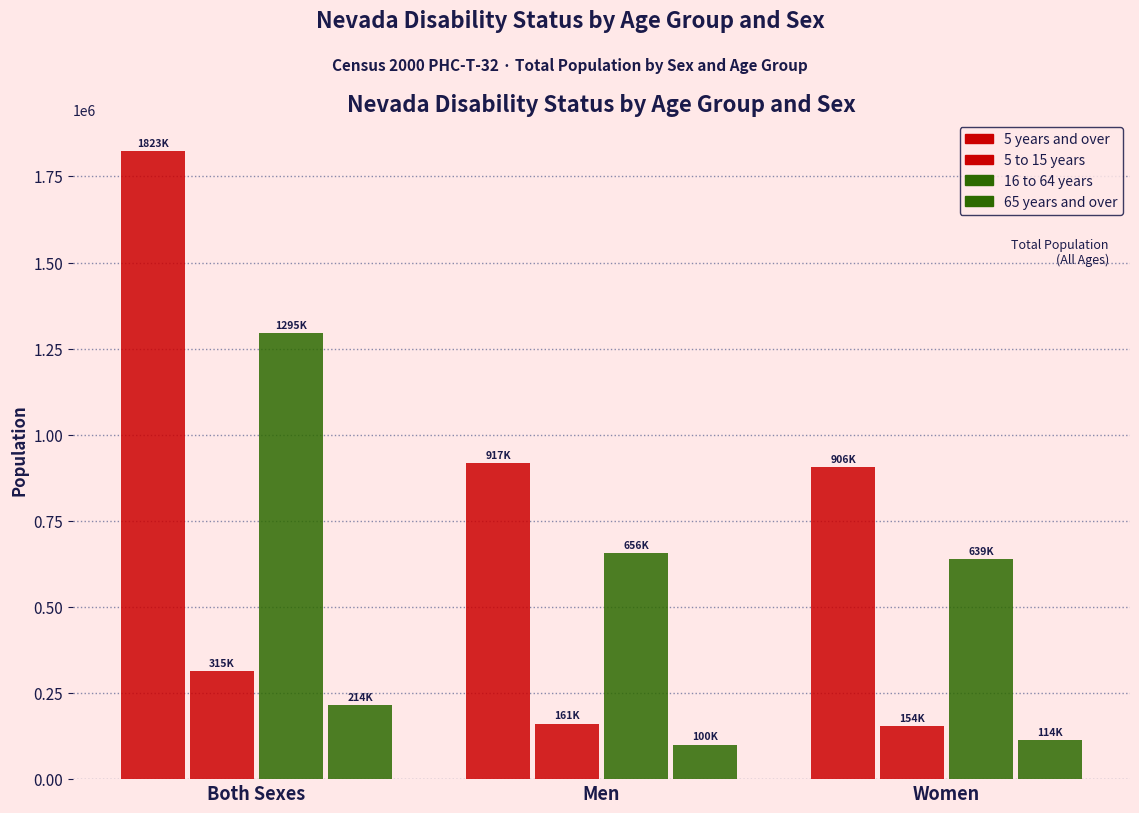

Where does the 65 years and over series first go above 113770?

Both Sexes